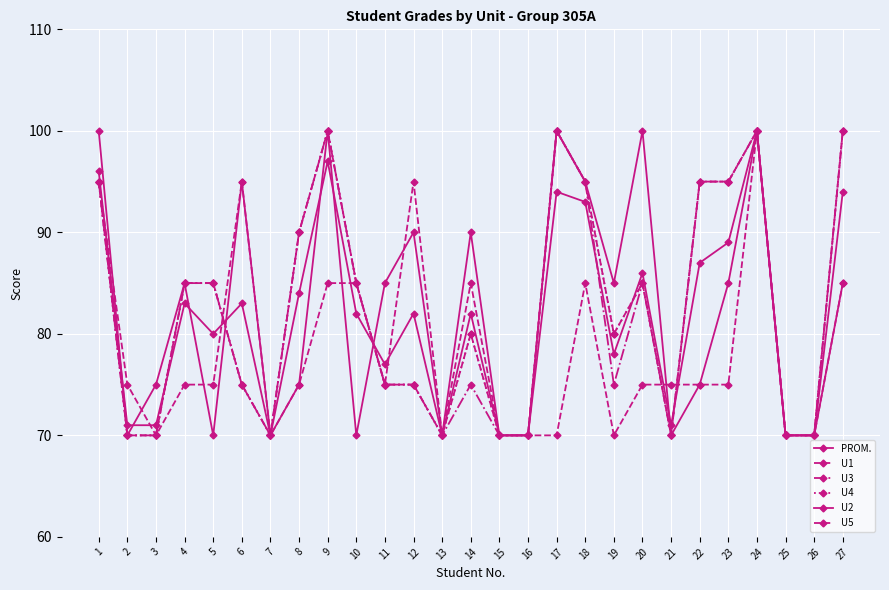

How many lines are shown in the chart?

6